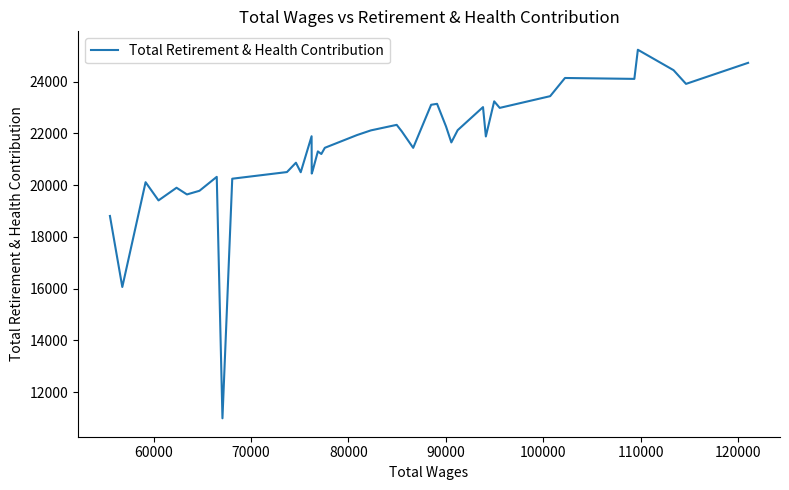

Does the chart have visible grid lines?

No